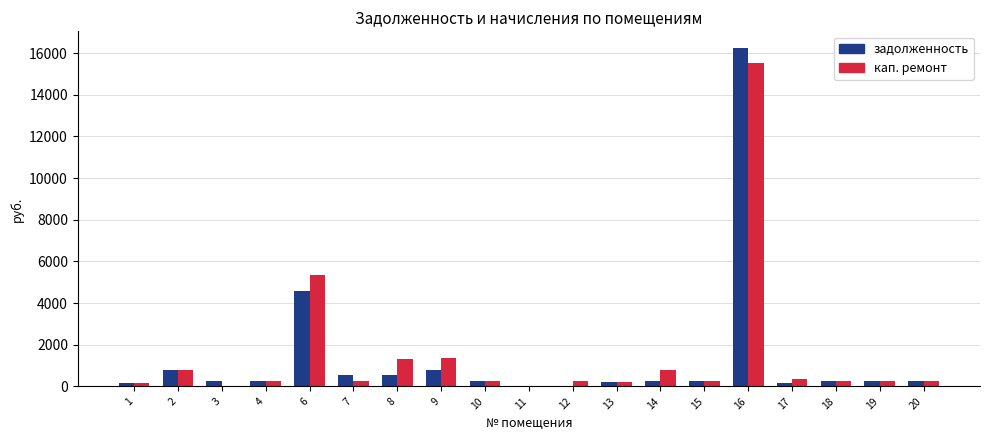

How many groups of bars are there?

19